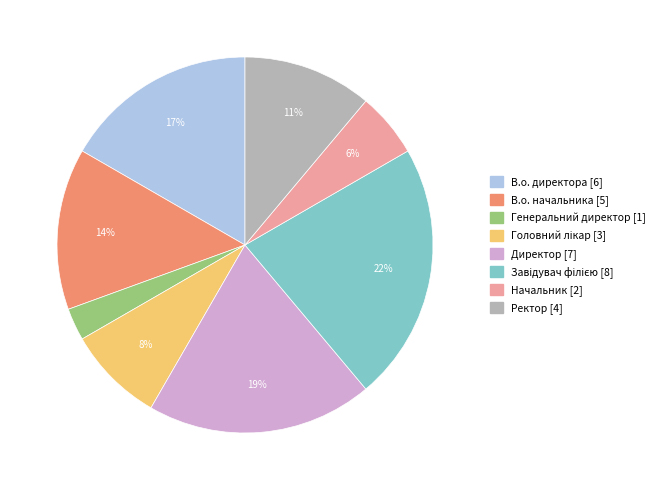

How many slices are in this pie chart?

8